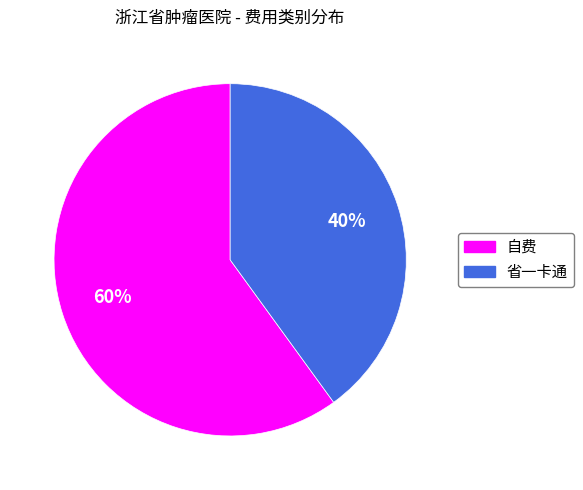

Count the number of slices in the pie.

2